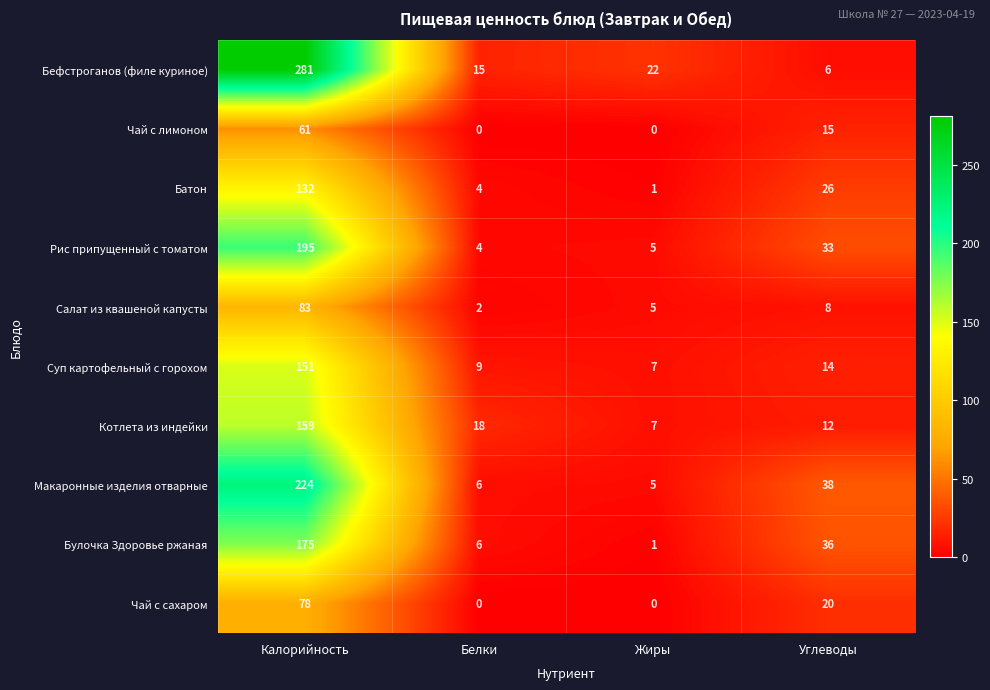

What is the average value of the Суп картофельный с горохом series?

45